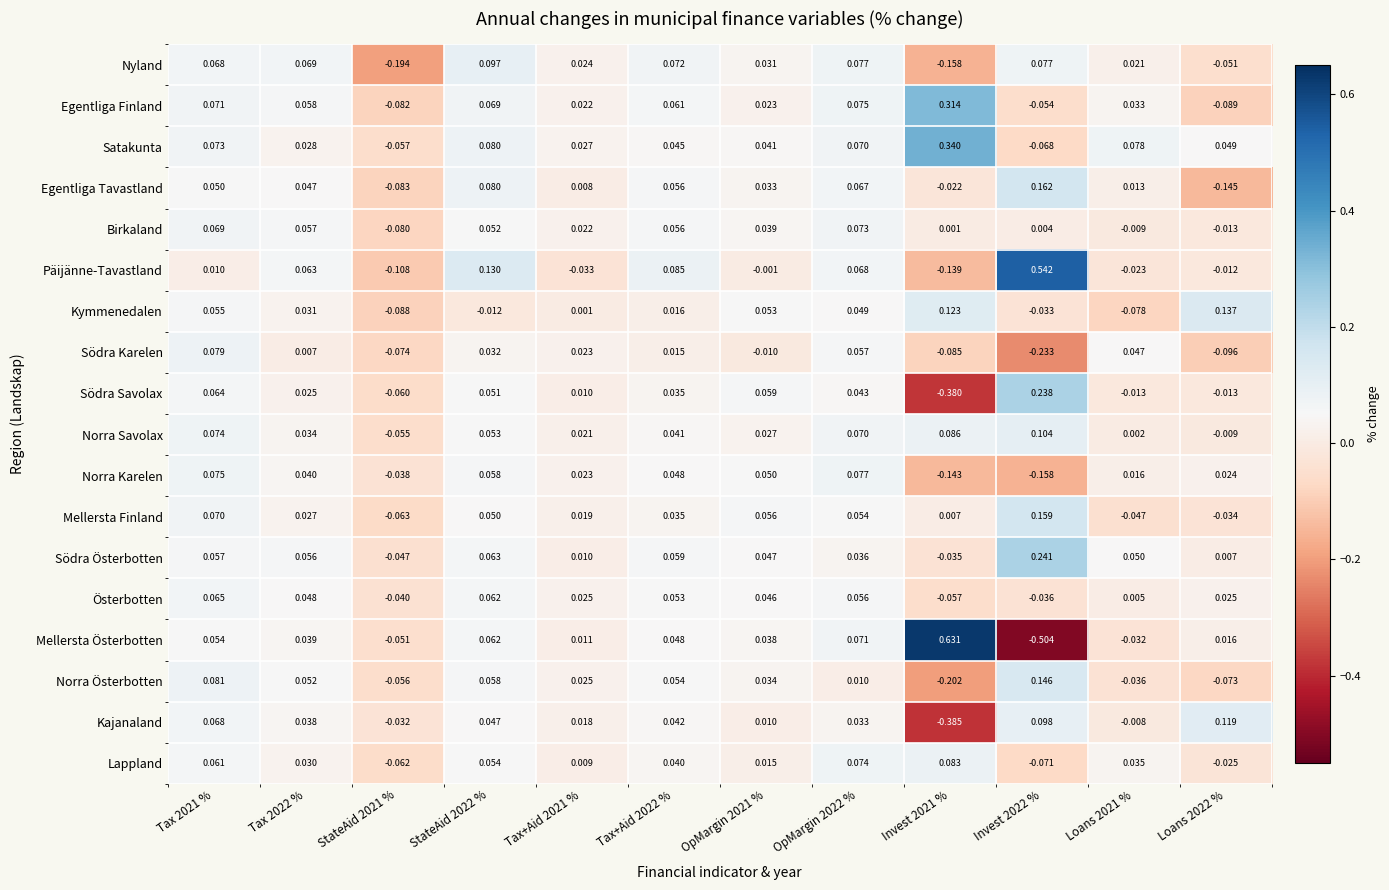

Between Invest 2022 % and Loans 2021 %, which series saw the biggest shift?

Päijänne-Tavastland